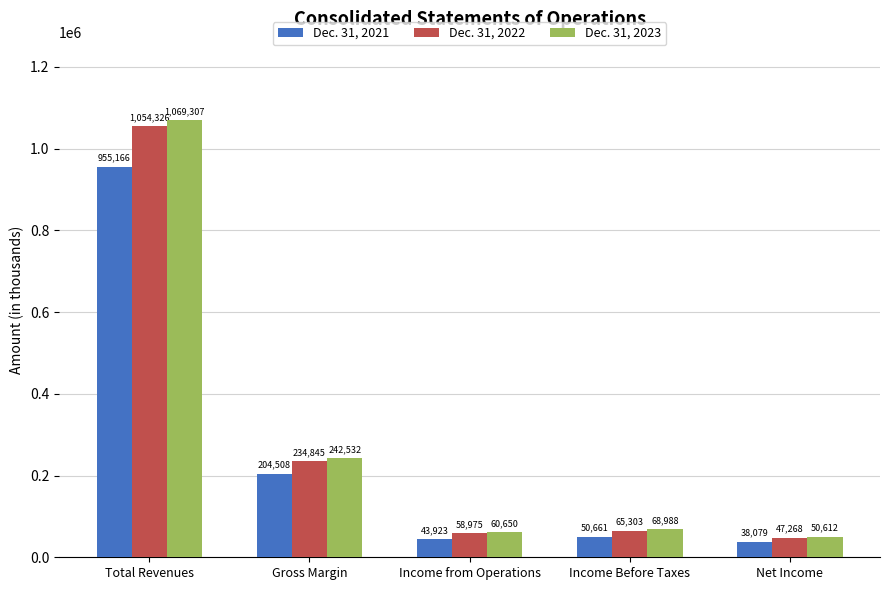

How many data points does each series have?

5